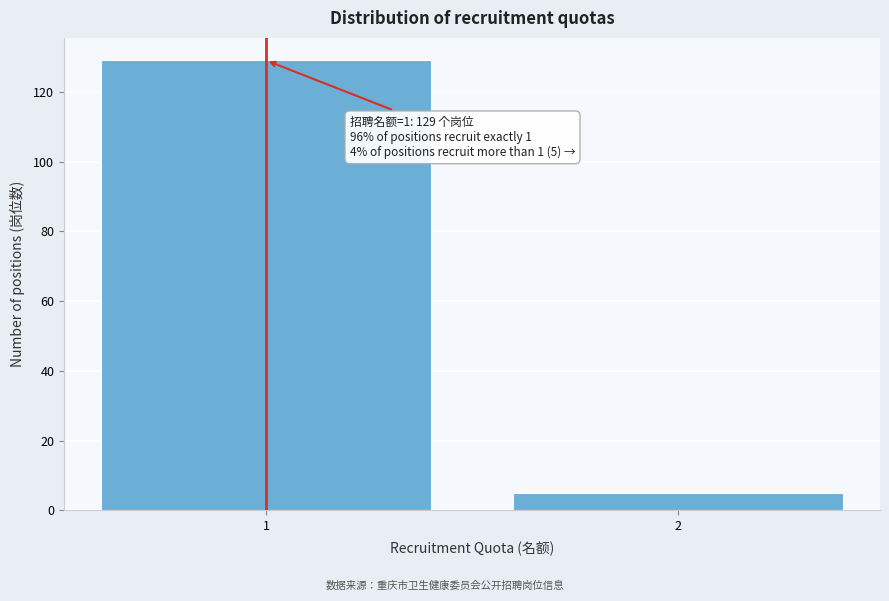

Reading left to right, extract all data points from this chart.

1=129	2=5